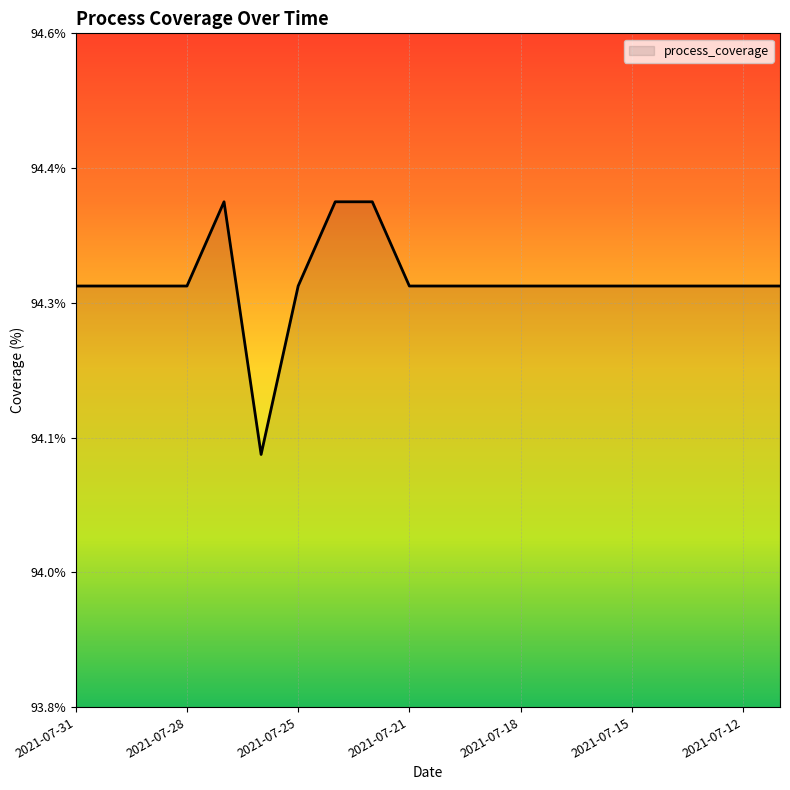

How many points are higher than both their immediate neighbors (excluding endpoints)?

1